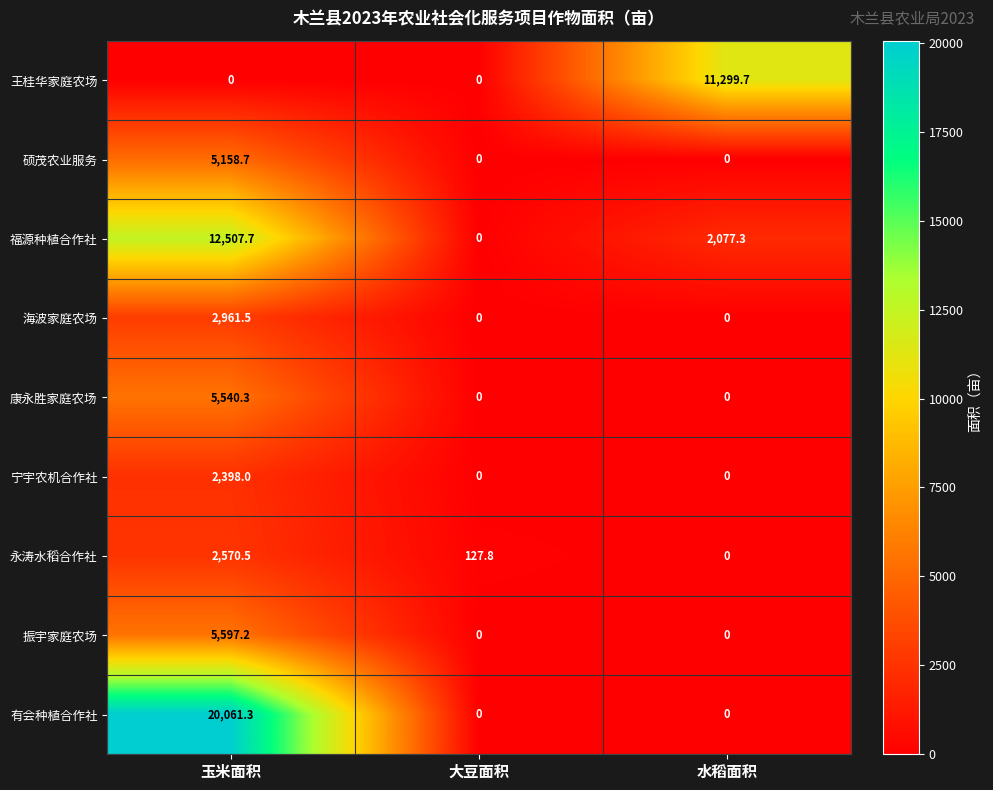

At which label does 永涛水稻合作社 first exceed 127?

玉米面积